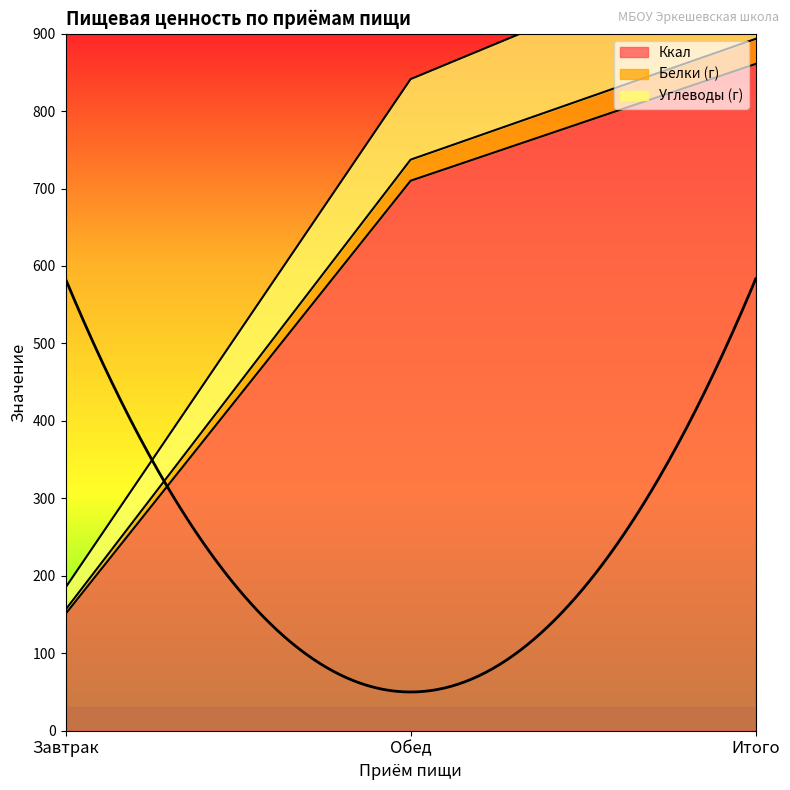

Reading left to right, transcribe all the data shown in this chart.

Ккал: Завтрак=150.8	Обед=710.1	Итого=860.9
Белки (г): Завтрак=156.2	Обед=737.3	Итого=893.3
Углеводы (г): Завтрак=184.8	Обед=841.3	Итого=1025.9